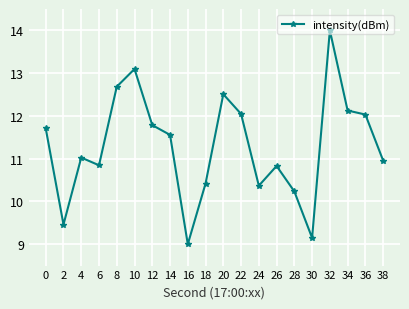

What is the maximum value shown in the chart?

14.0